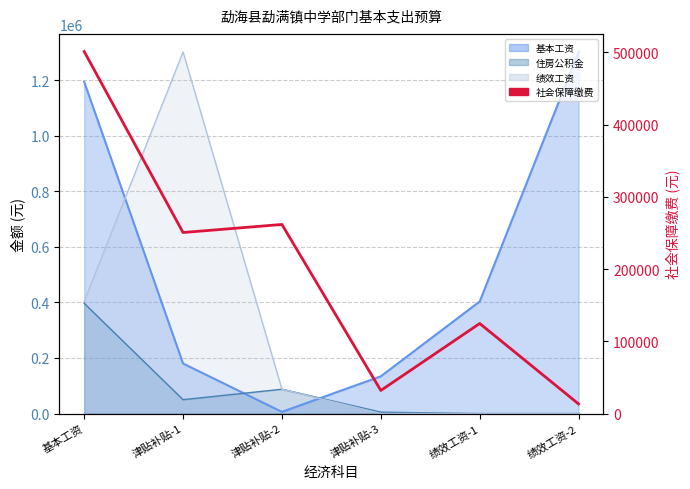

What is the label of the 1st point from the left?

基本工资